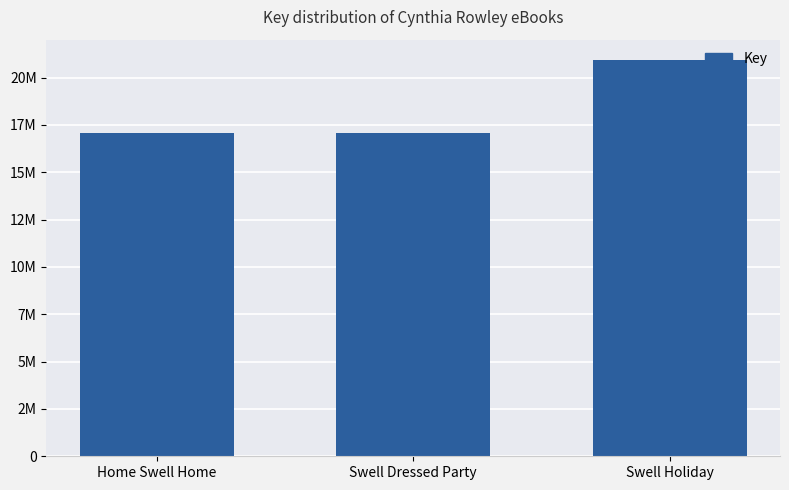

Read the value at Home Swell Home.

17051157